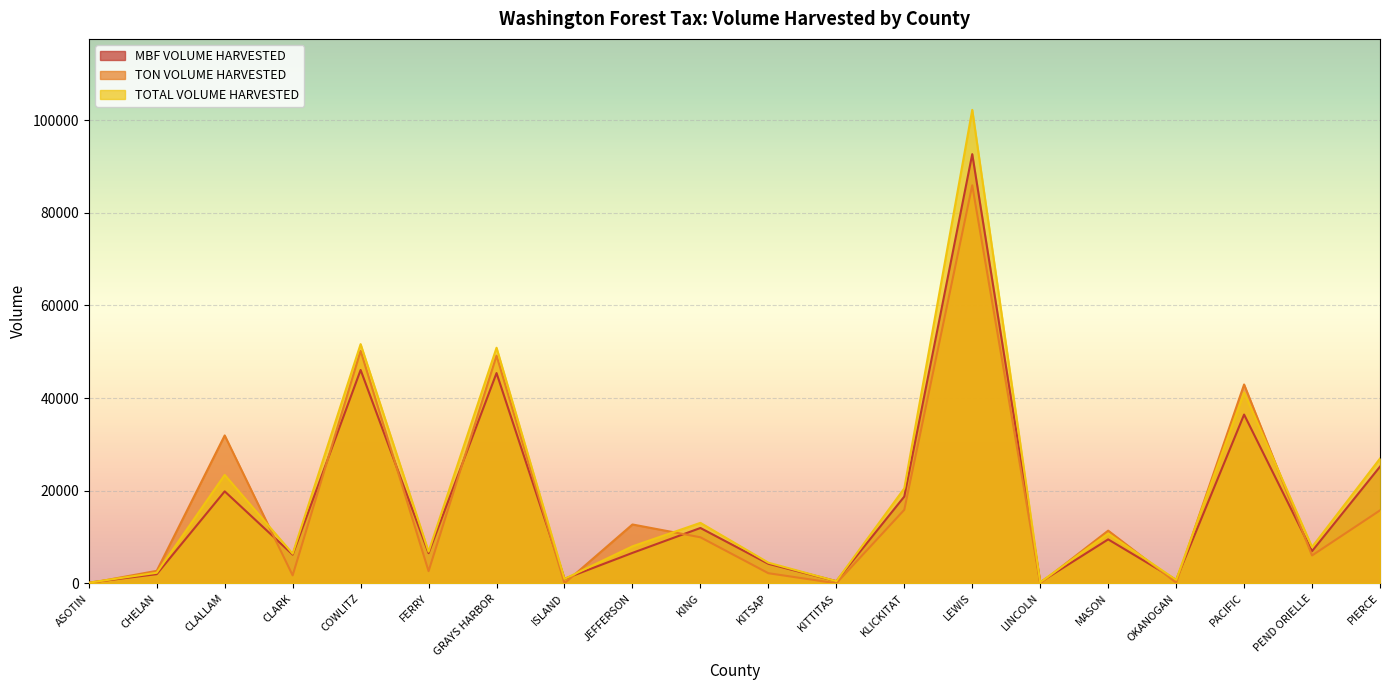

Which category has the lowest value across all series?

ASOTIN